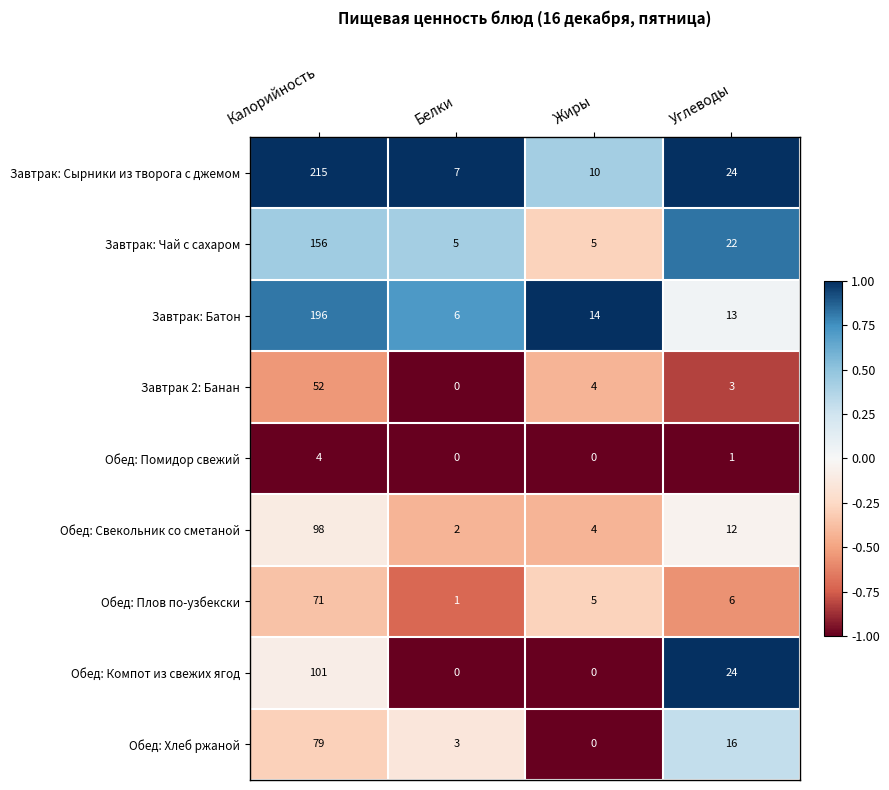

What is the difference between the Завтрак 2: Банан values at Углеводы and Белки?

3